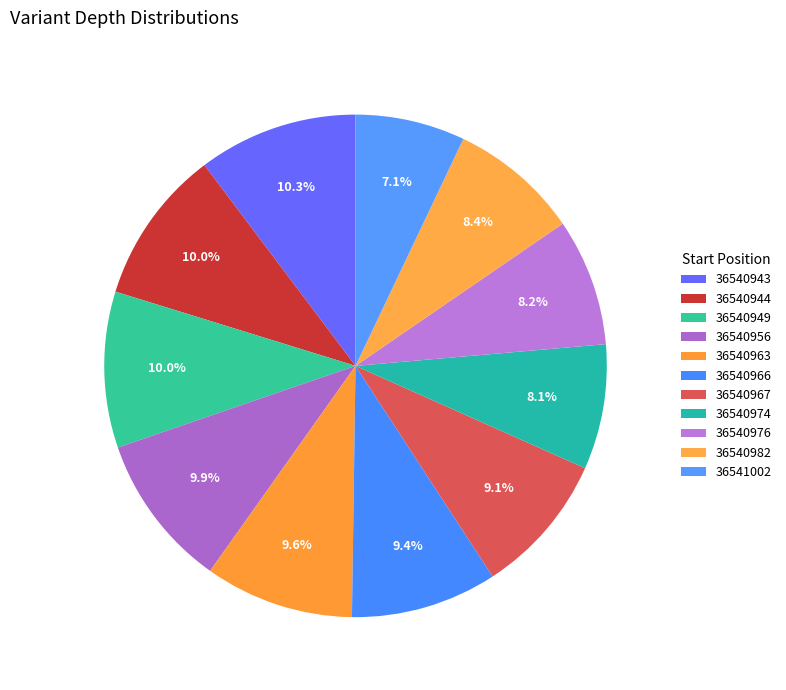

Which category has the biggest portion of the pie?

36540943